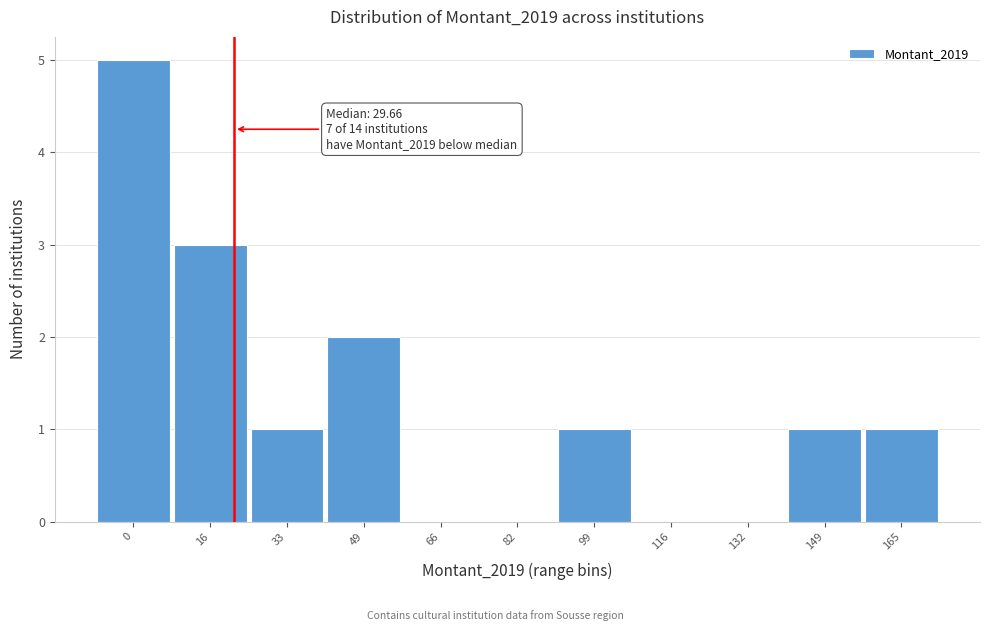

Reading left to right, extract all data points from this chart.

0=5	16=3	33=1	49=2	66=0	82=0	99=1	116=0	132=0	149=1	165=1